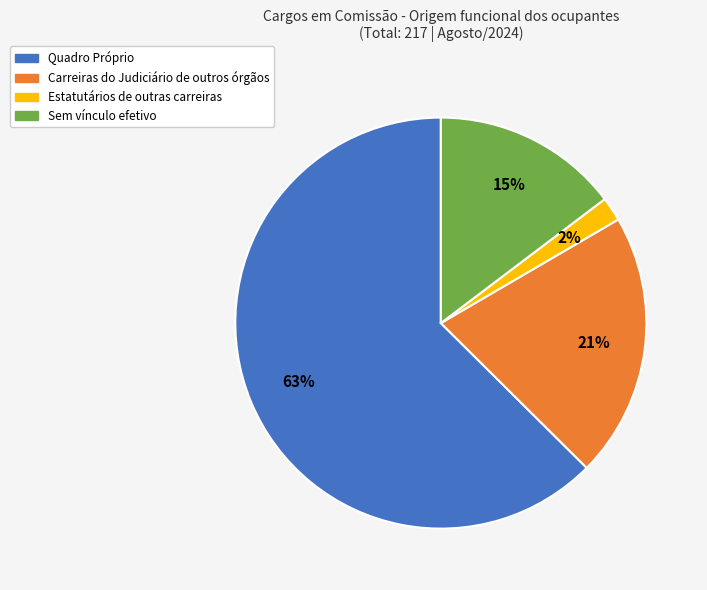

Rank the categories by value from highest to lowest.

Quadro Próprio, Carreiras do Judiciário de outros órgãos, Sem vínculo efetivo, Estatutários de outras carreiras